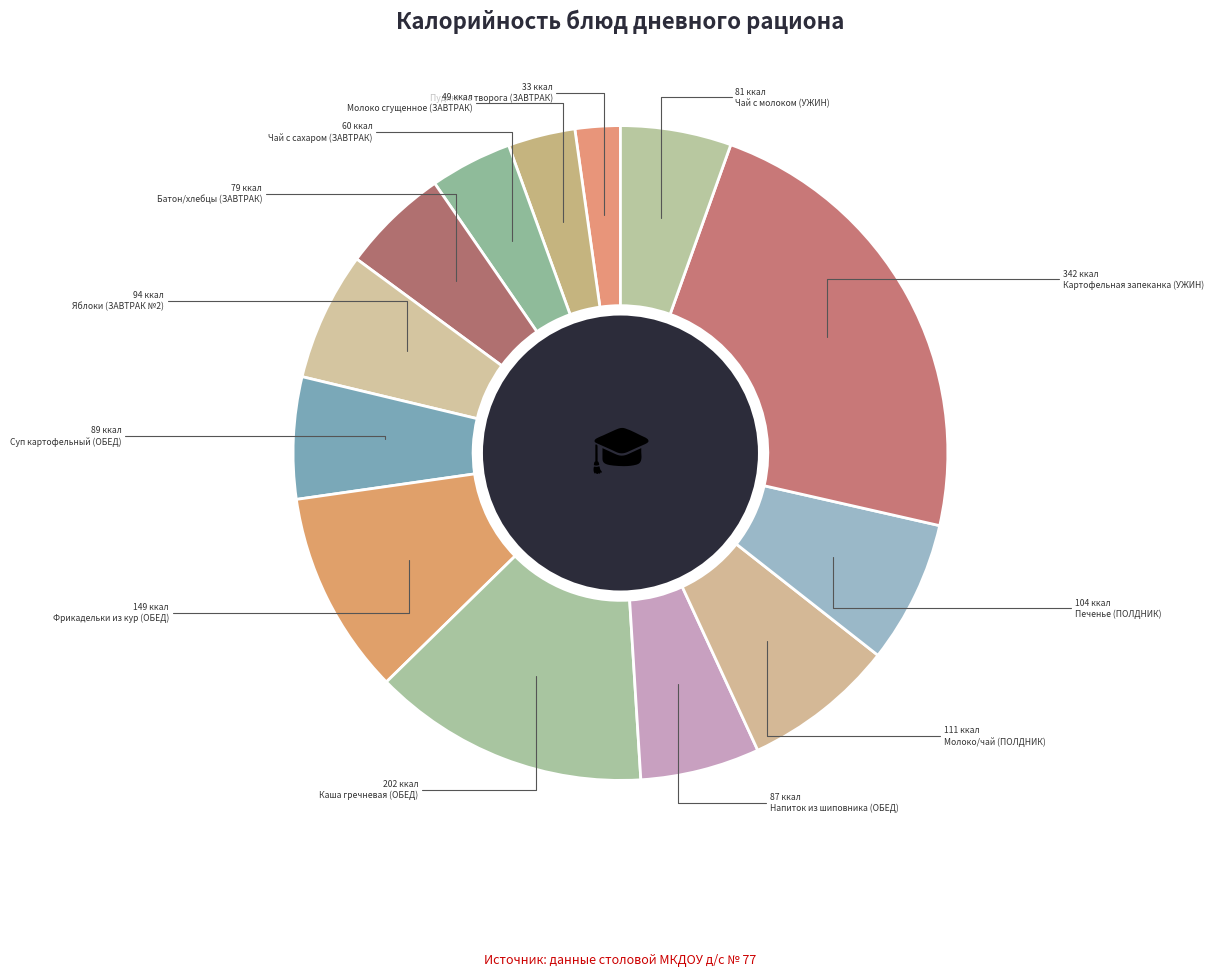

How many segments does this pie chart have?

13